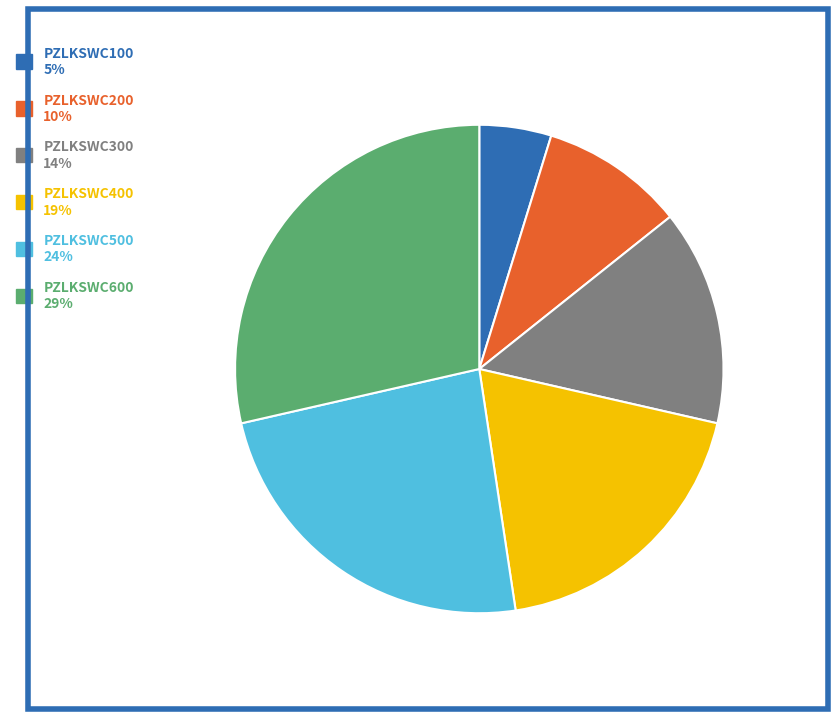

Which category has the smallest portion of the pie?

PZLKSWC100